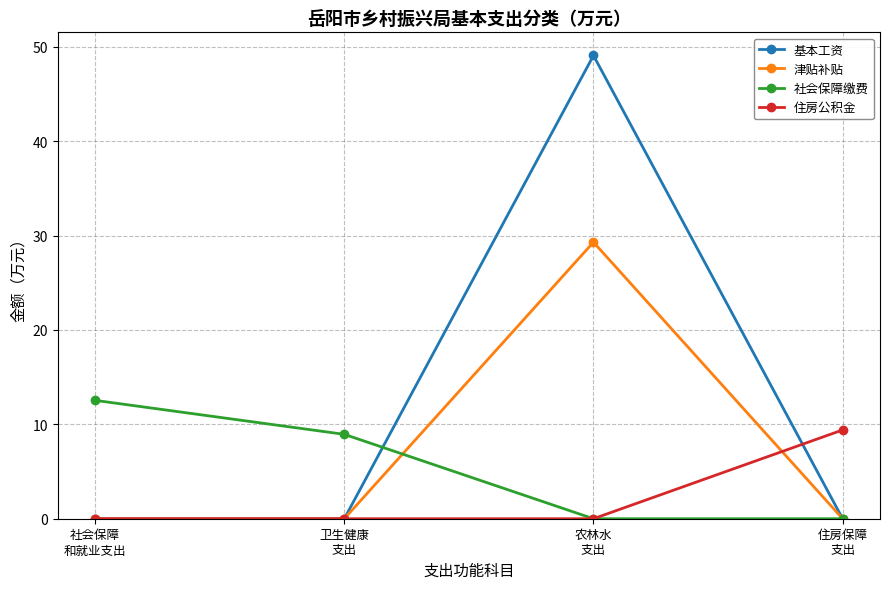

Reading right to left, transcribe all the data shown in this chart.

基本工资: 0.0	49.1	0.0	0.0
津贴补贴: 0.0	29.3	0.0	0.0
社会保障缴费: 0.0	0.0	8.9	12.5
住房公积金: 9.4	0.0	0.0	0.0